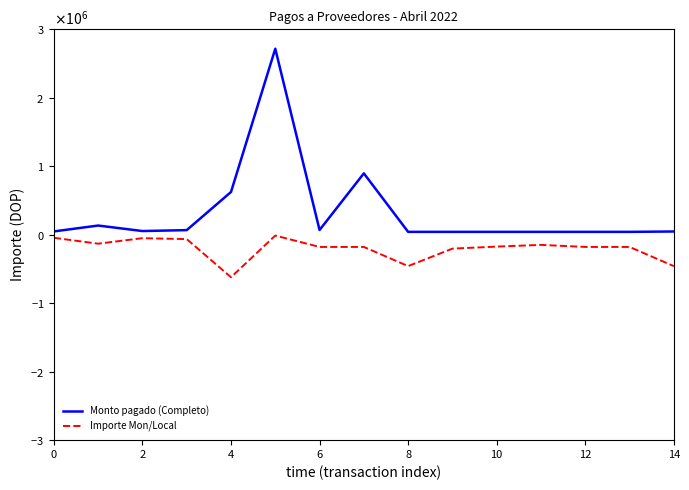

How many interior local valleys does the Monto pagado (Completo) series have?

2